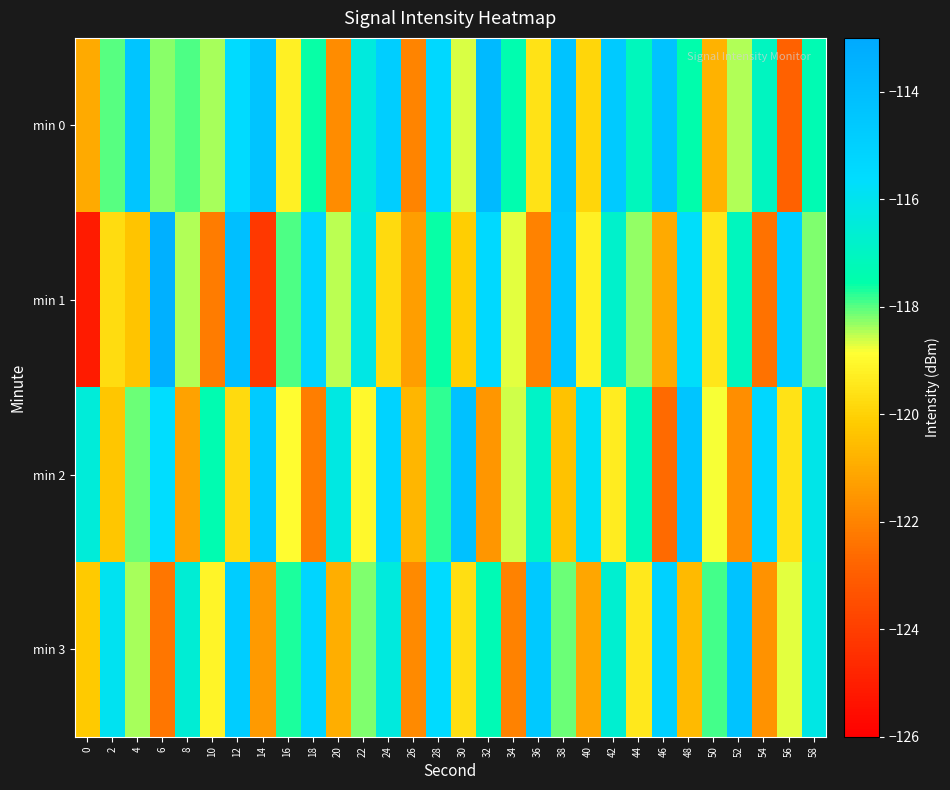

Which series changed the most between 16 and 26?

min 3